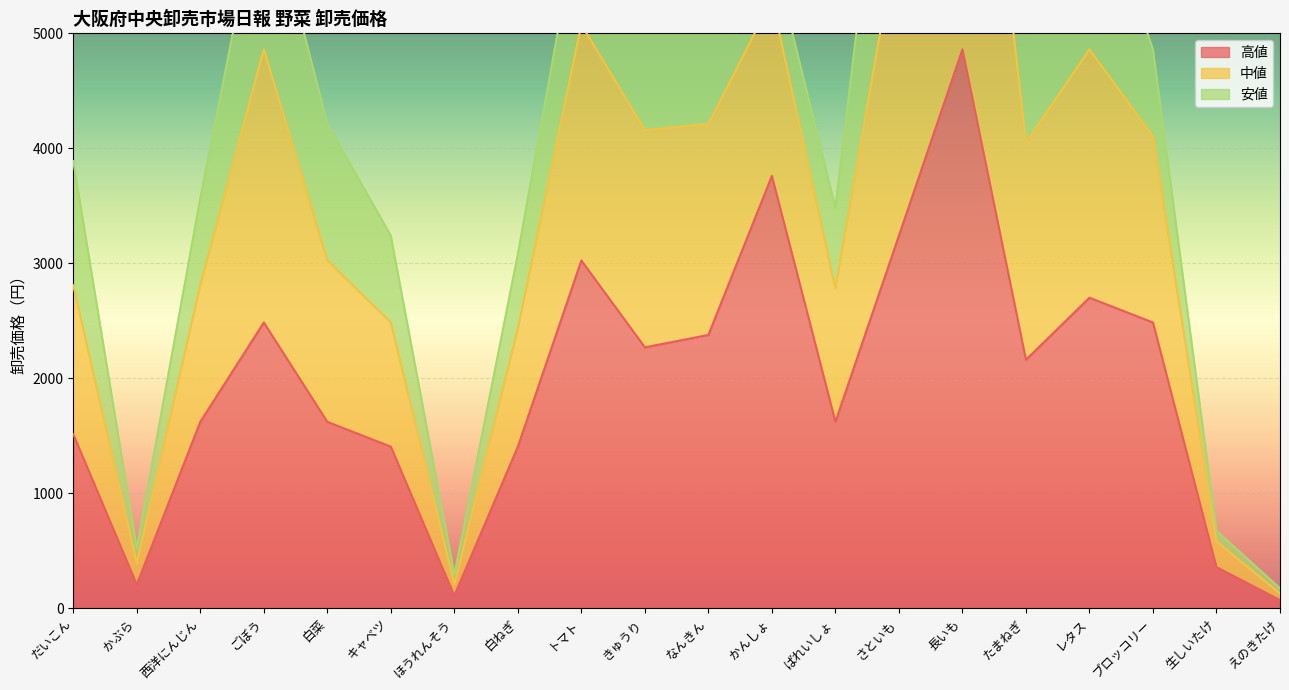

At which category does the chart reach its peak across all series?

長いも